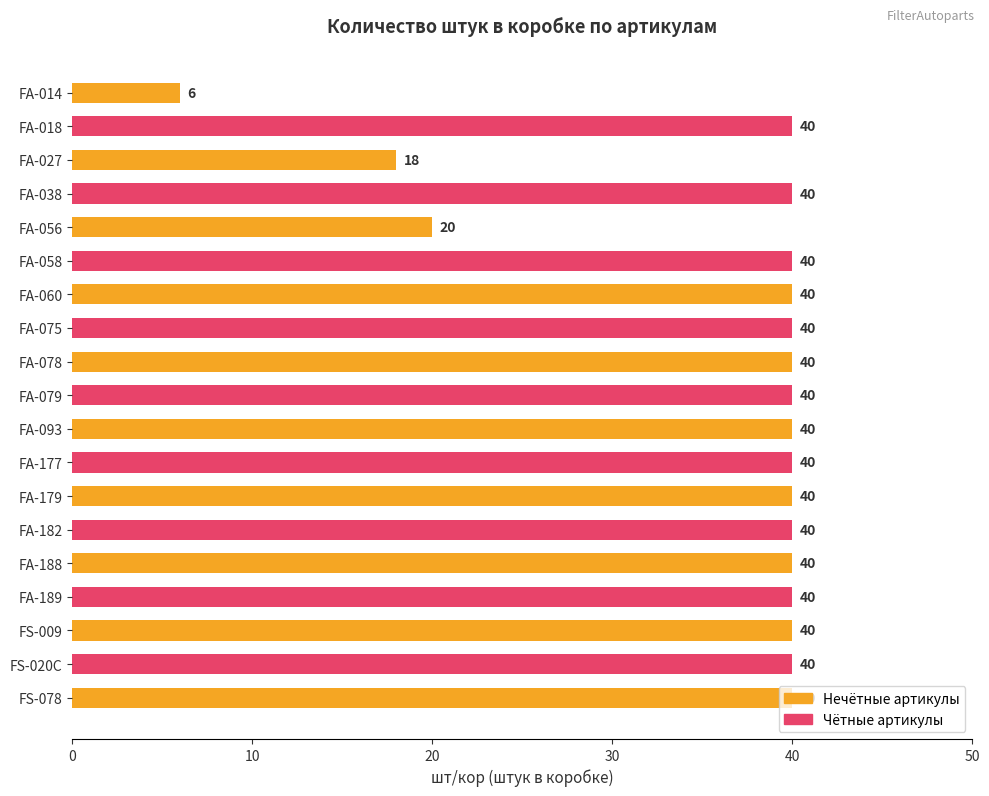

What is the label of the 8th bar from the top?

FA-075